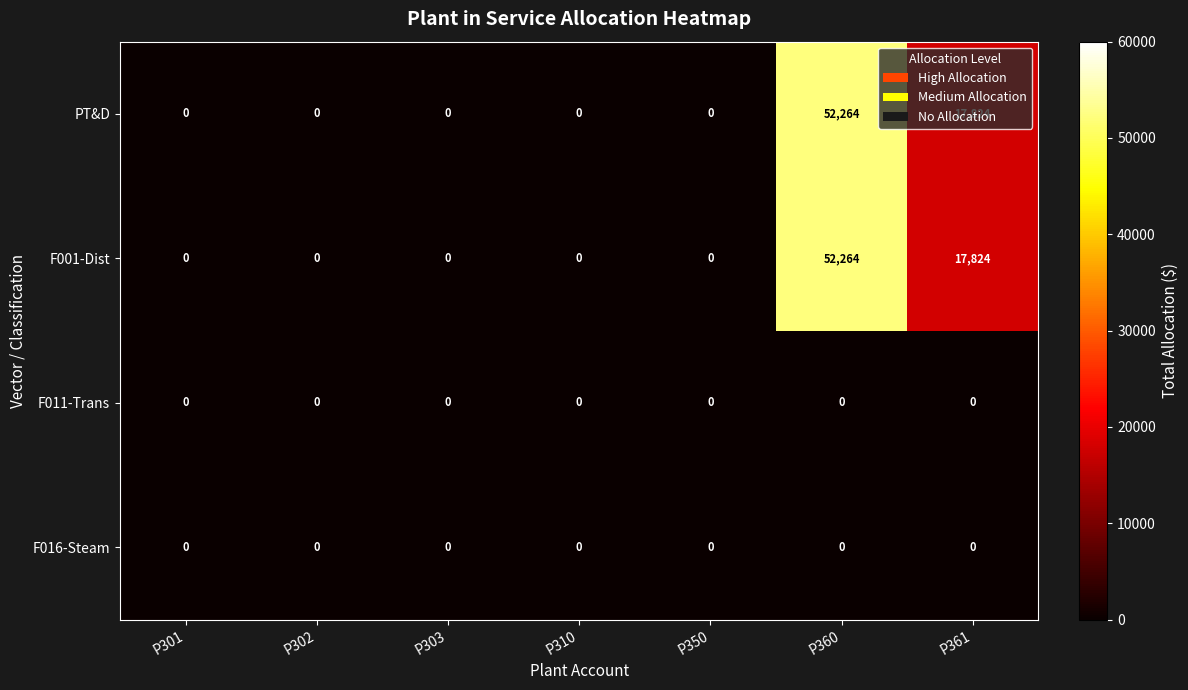

The F001-Dist series shows -23278 at P350. True or false?

False